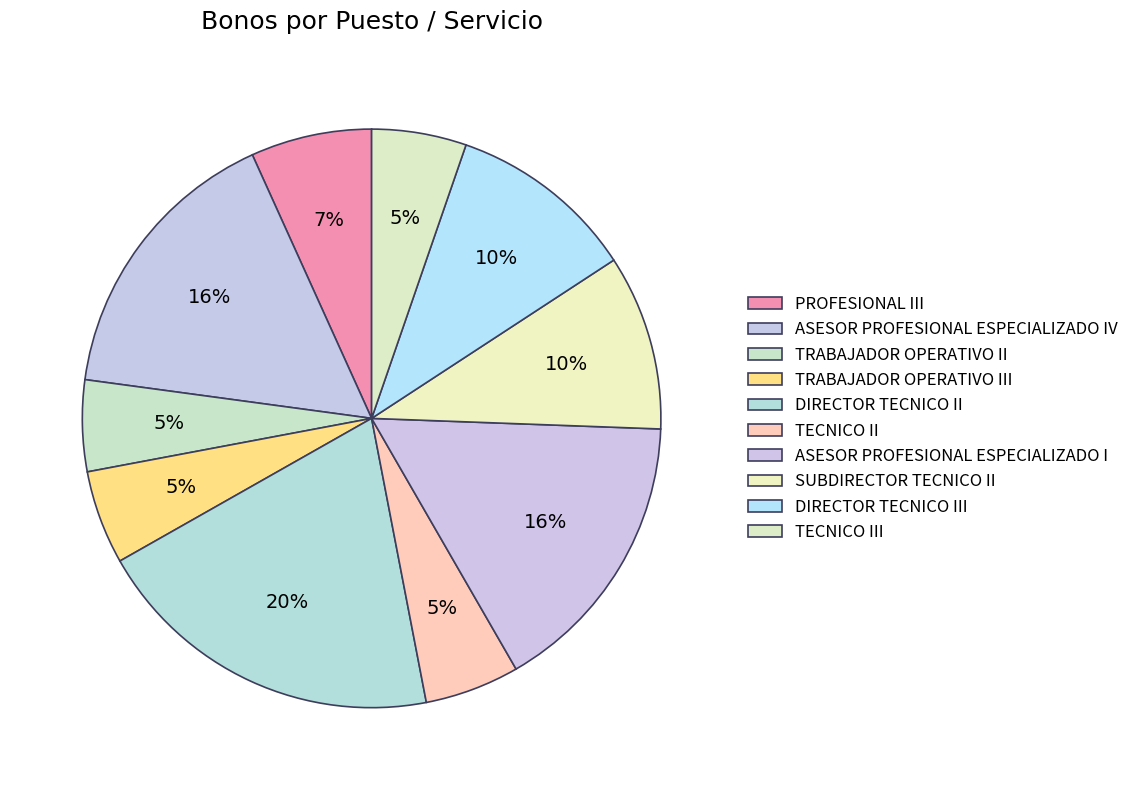

The TRABAJADOR OPERATIVO II slice represents 5% of the pie. True or false?

True